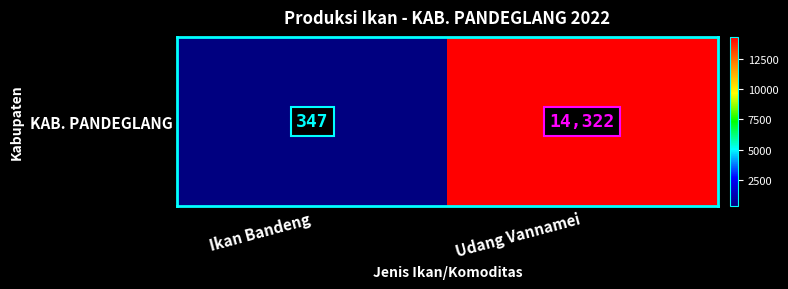

Reading left to right, what are all the values shown in this chart?

347	14322